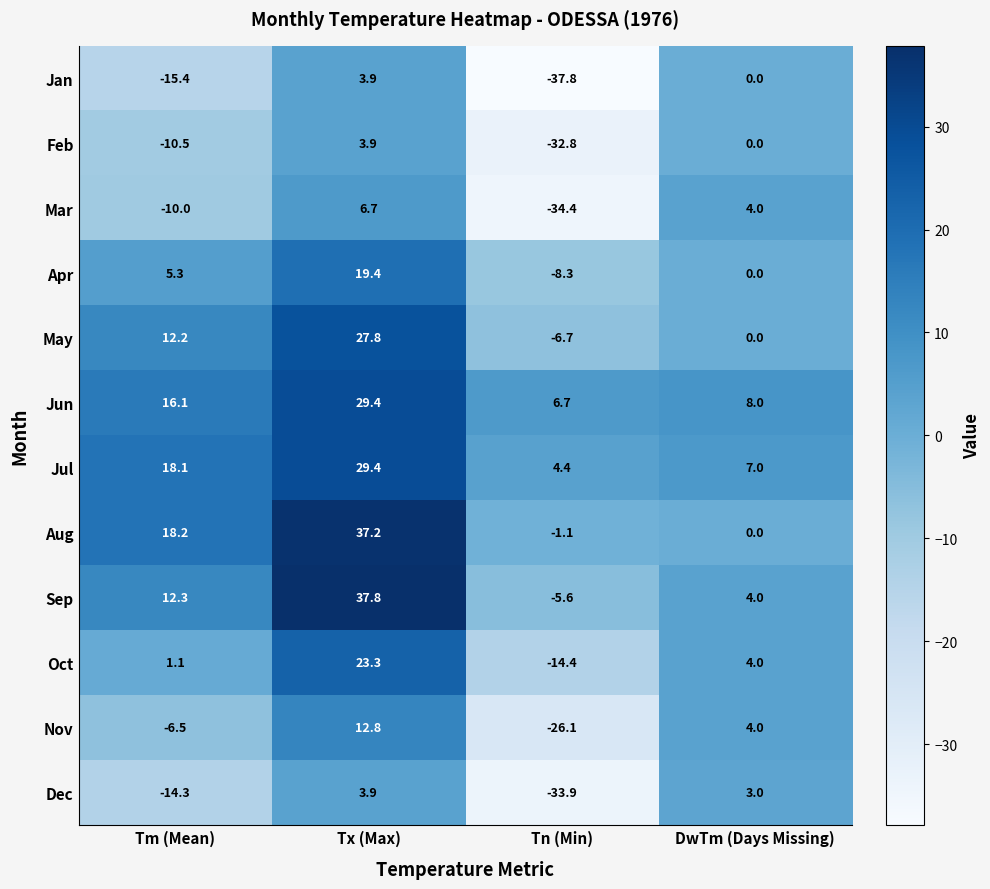

What is the highest value of the Aug series?

37.2